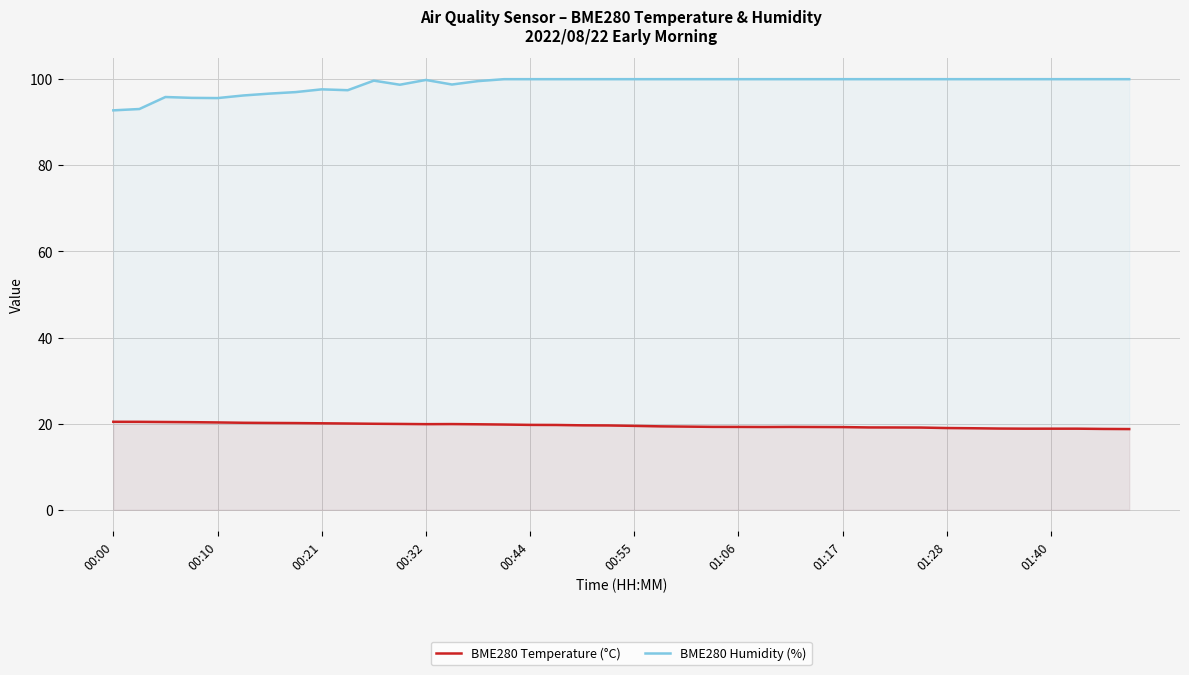

Which series has the largest total across all categories?

BME280 Humidity (%)